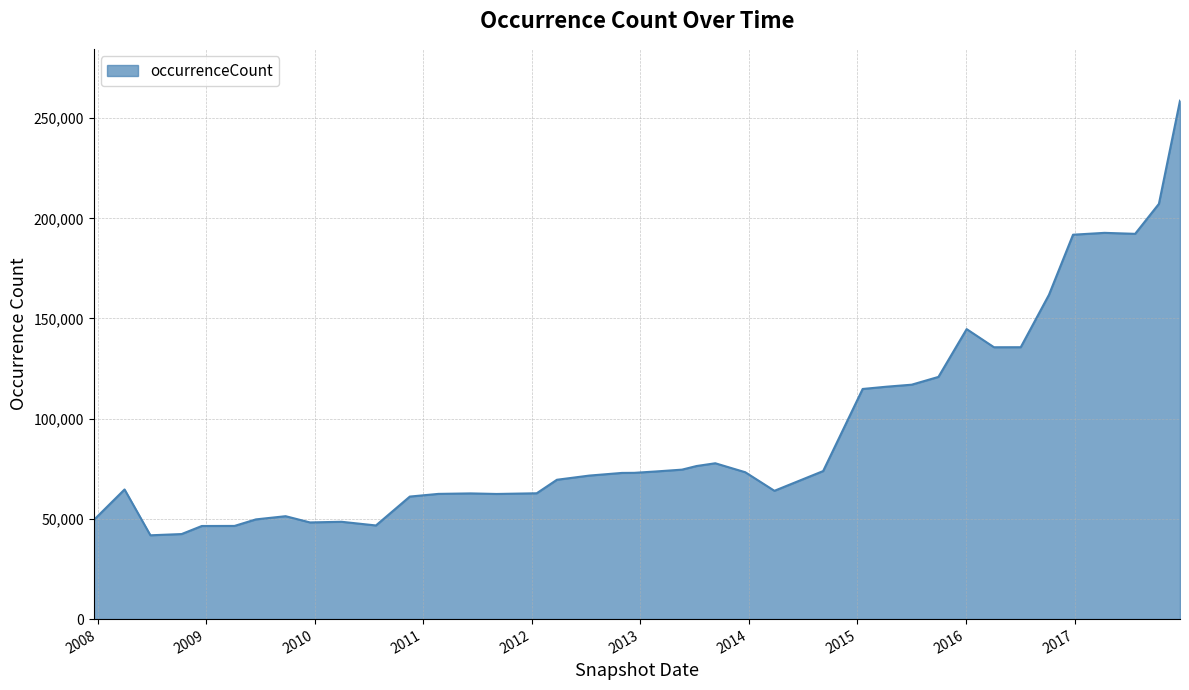

What is the maximum value shown in the chart?

258695